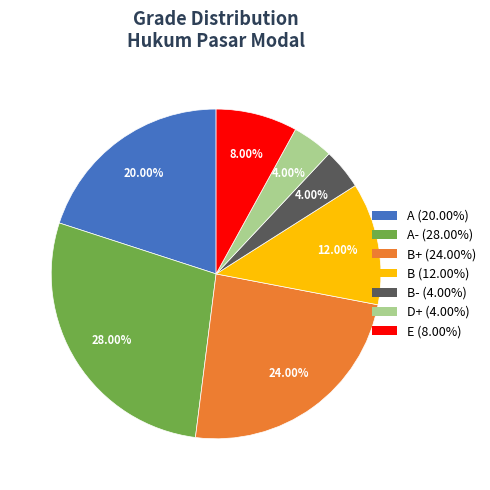

Count the number of slices in the pie.

7